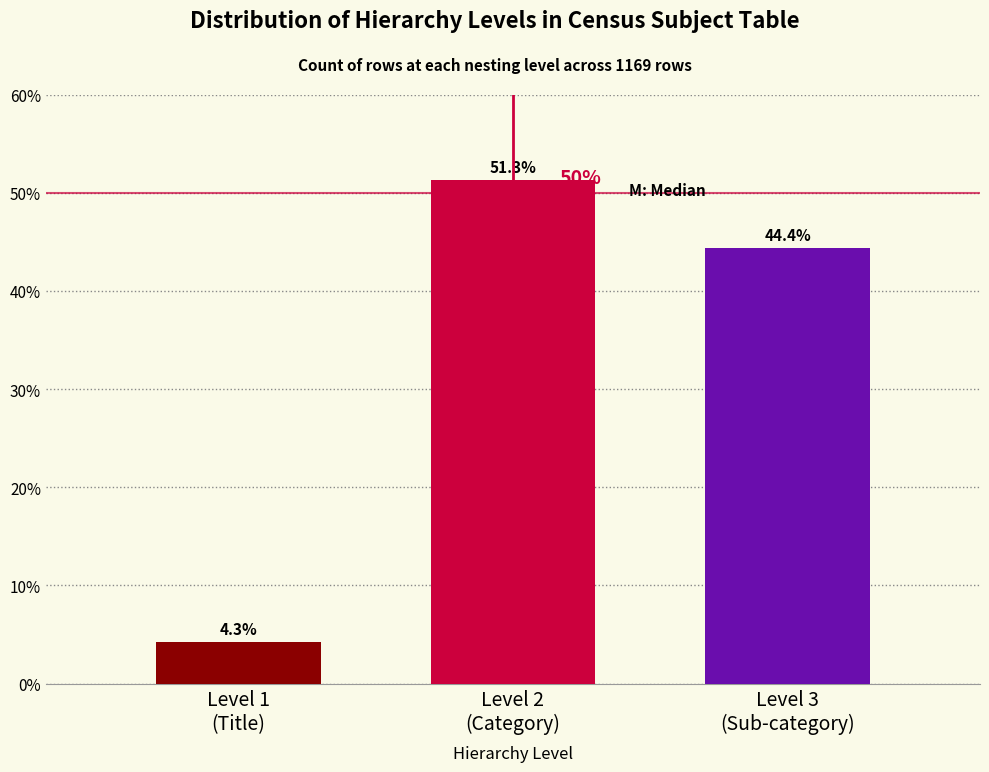

Reading left to right, what are all the values shown in this chart?

4.3	51.3	44.4